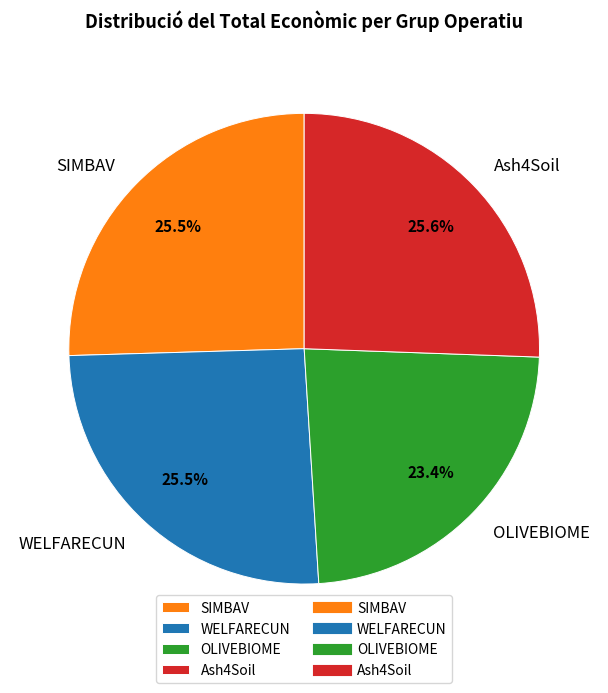

Which category has the smallest portion of the pie?

OLIVEBIOME